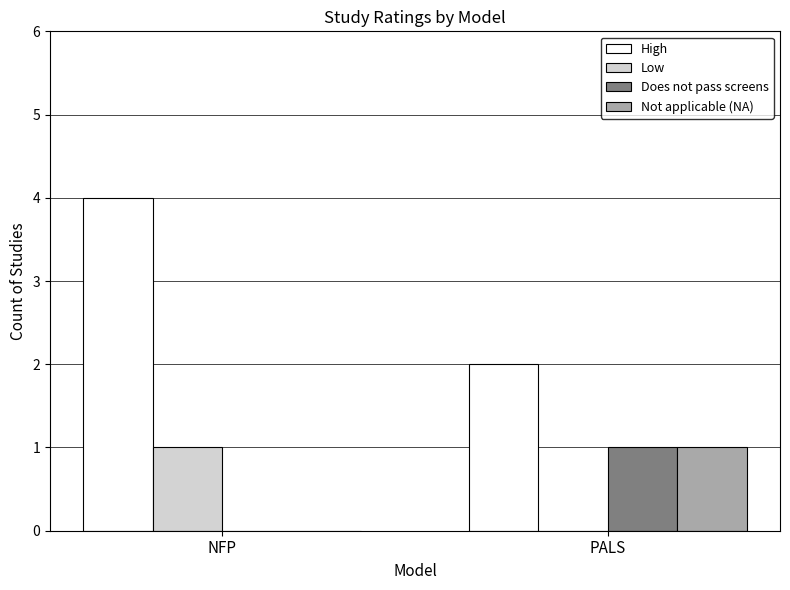

Which series changed the most between NFP and PALS?

High